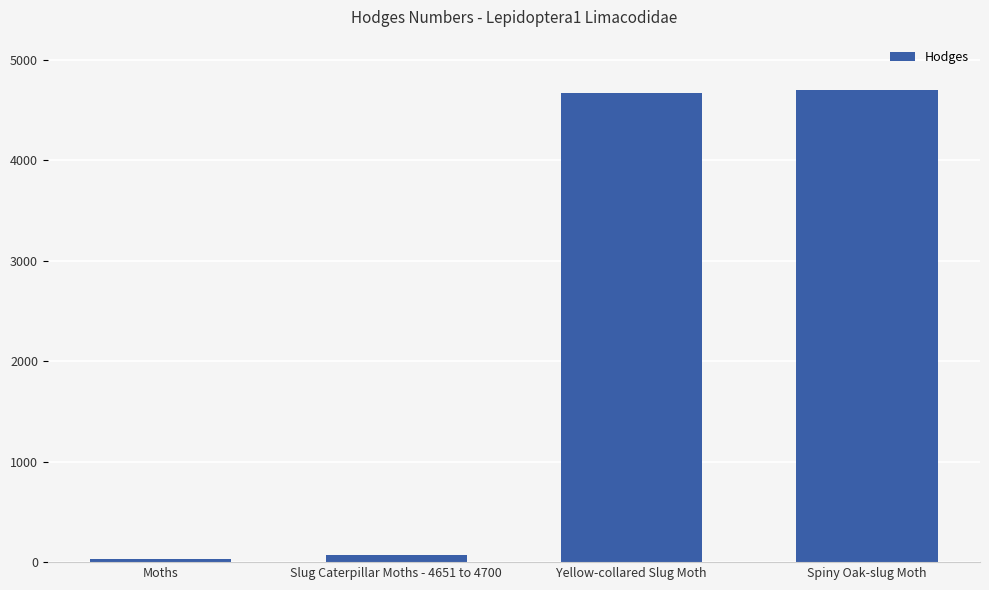

How many values are below 4667?

2